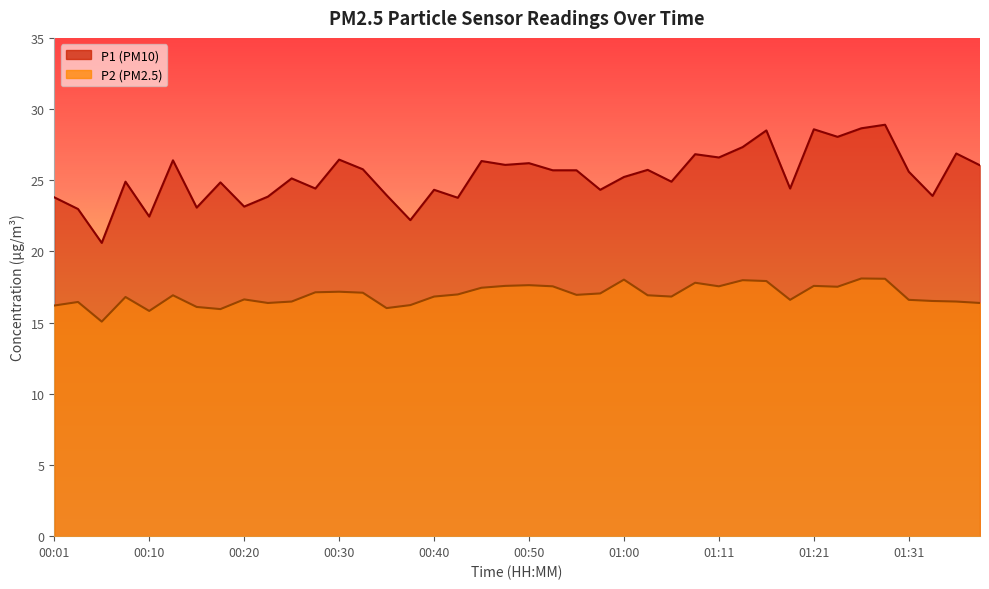

List the series in order of their peak value, lowest first.

P2, P1